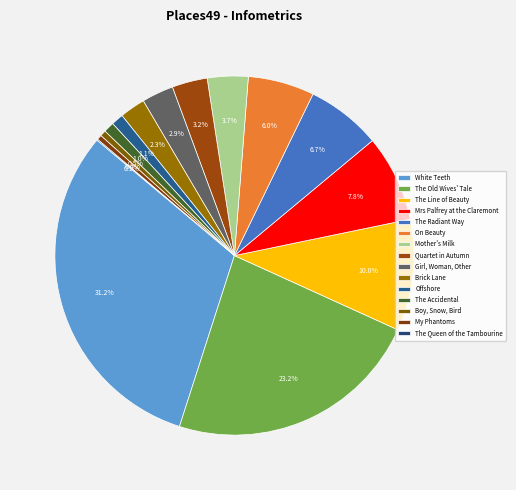

To the nearest percent, what percentage of the pie is The Accidental?

1%